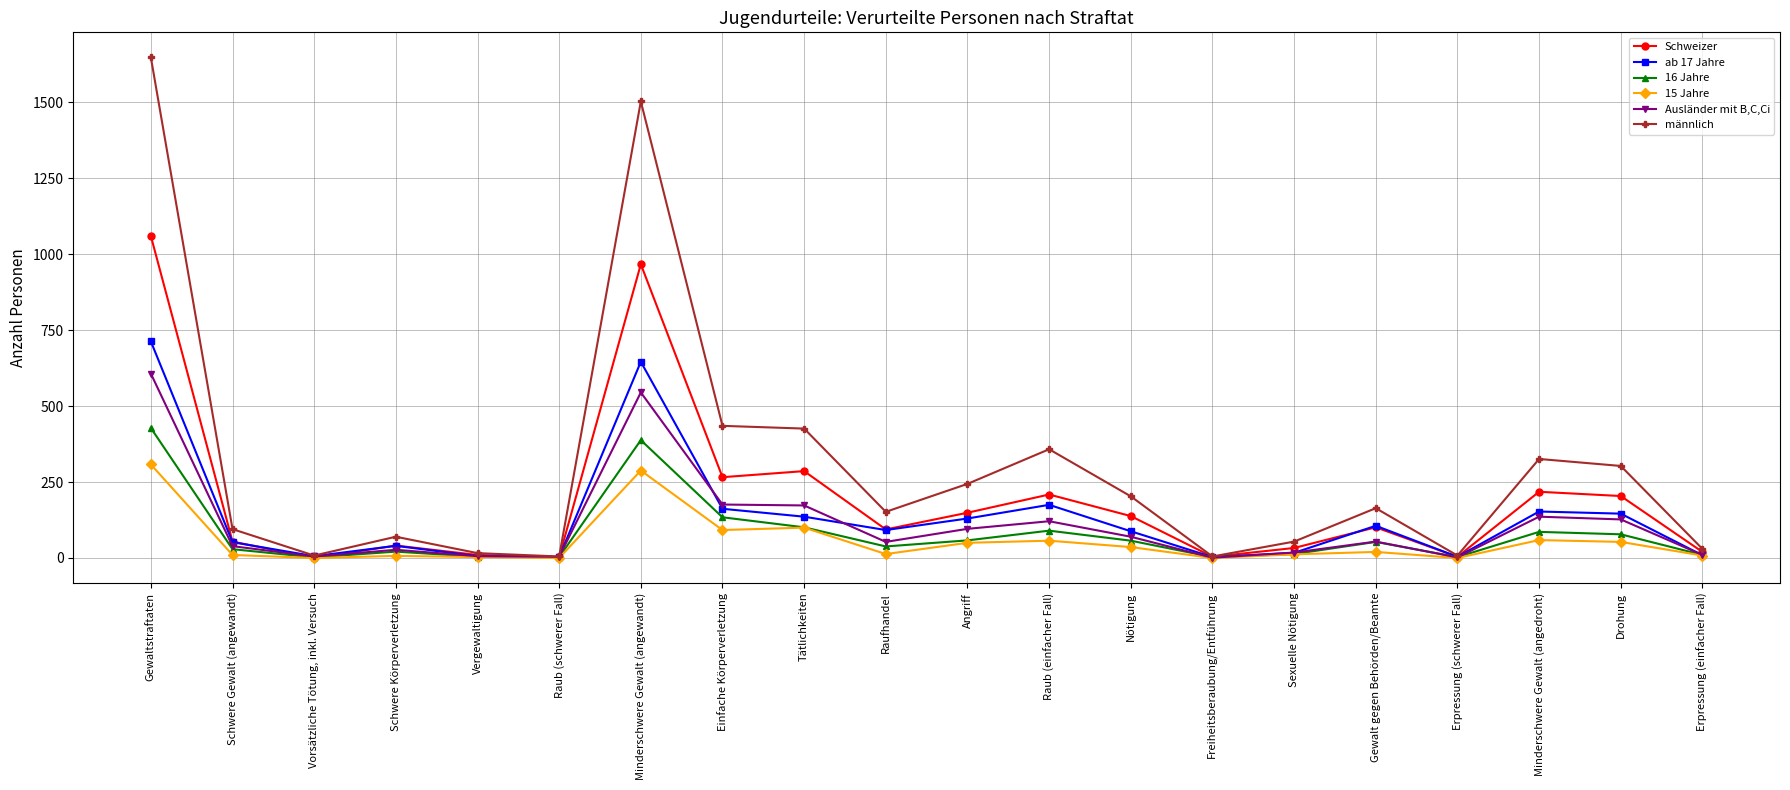

What is the difference between the highest and lowest values at Einfache Körperverletzung?

343